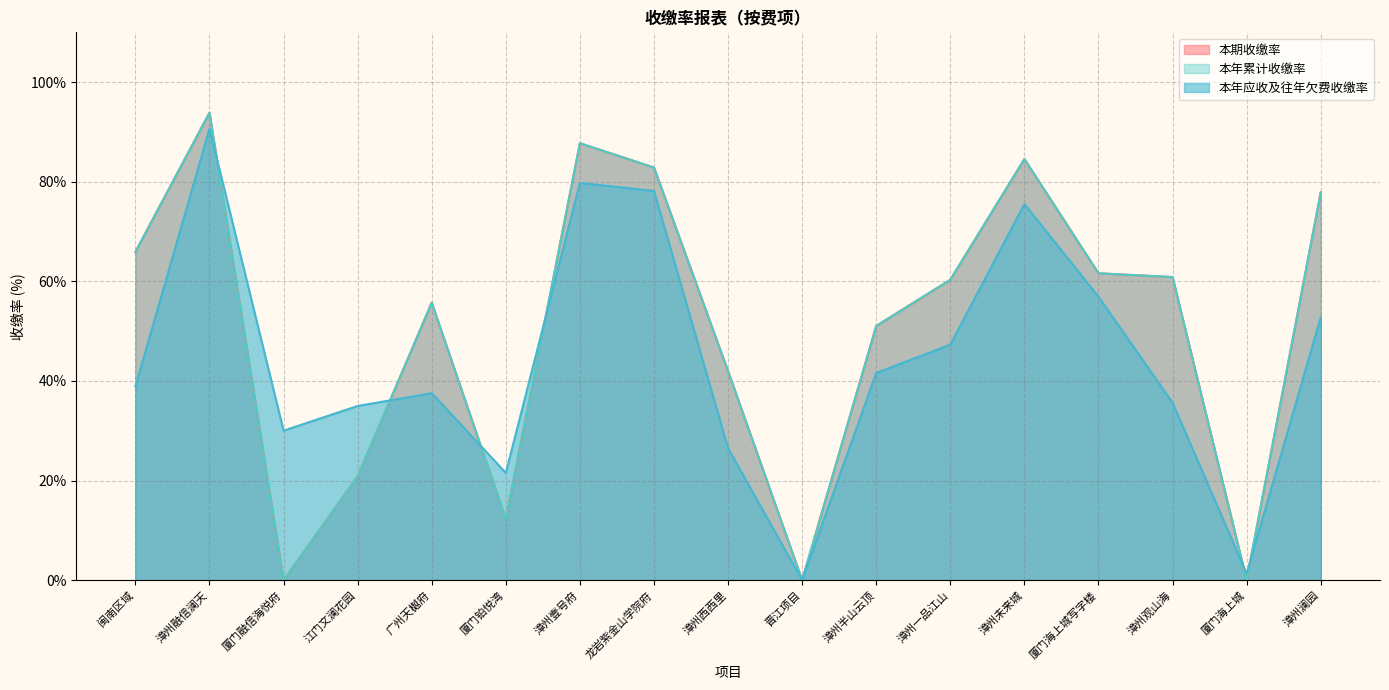

After their last crossing, which series has the higher values: 本年应收及往年欠费收缴率 or 本年累计收缴率?

本年累计收缴率